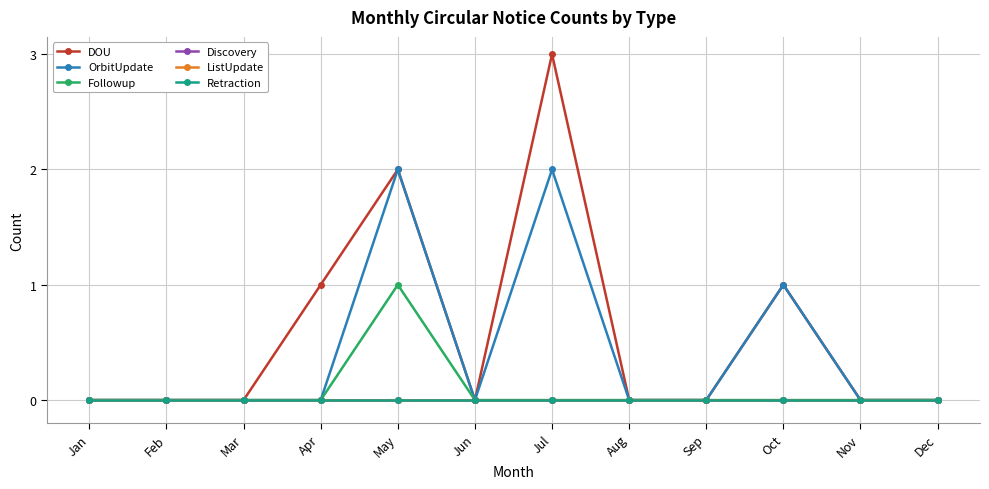

Is this an area chart (filled region under the line)?

No